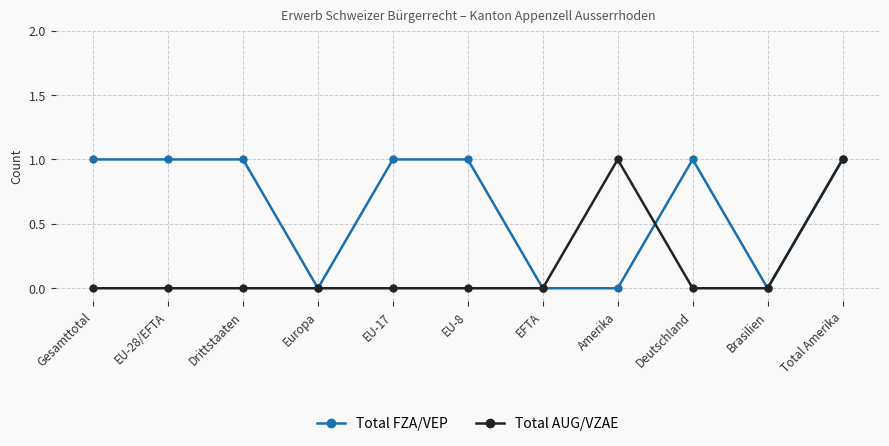

True or false: Total FZA/VEP has more than 0 interior local peaks.

True